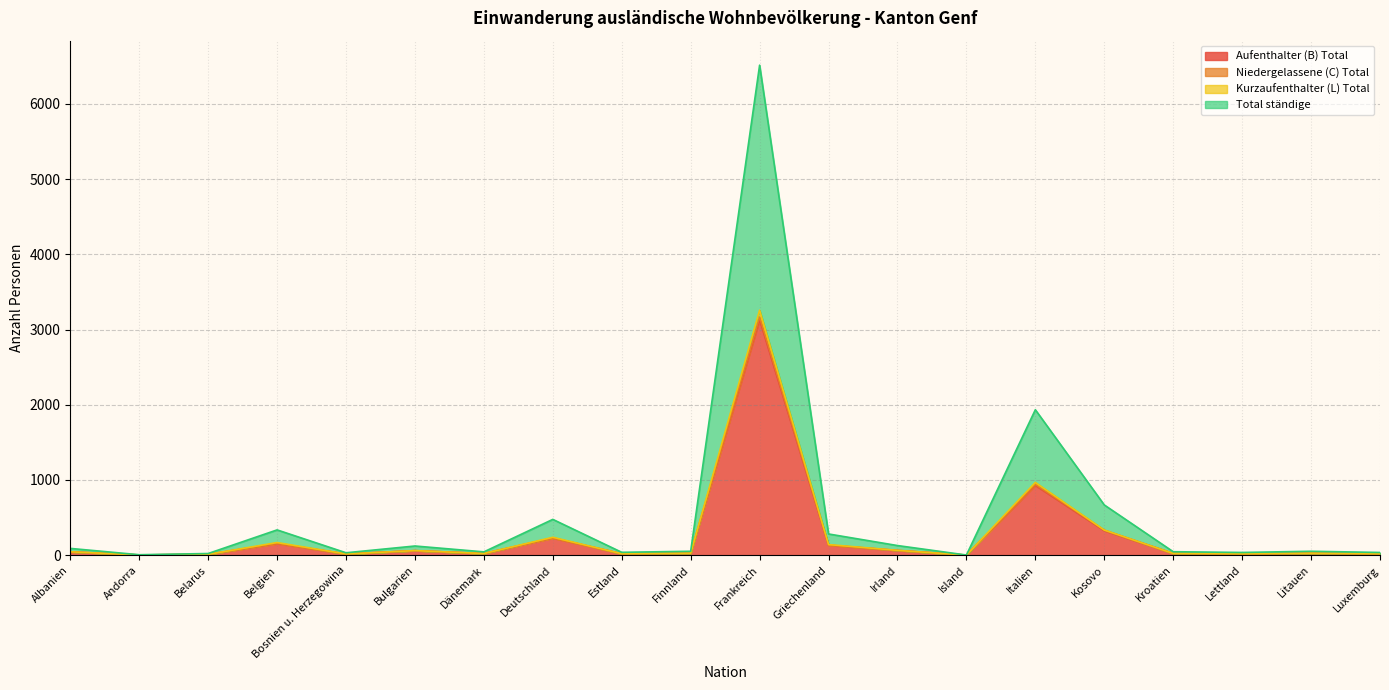

What is the lowest value of the Niedergelassene (C) Total series?

1